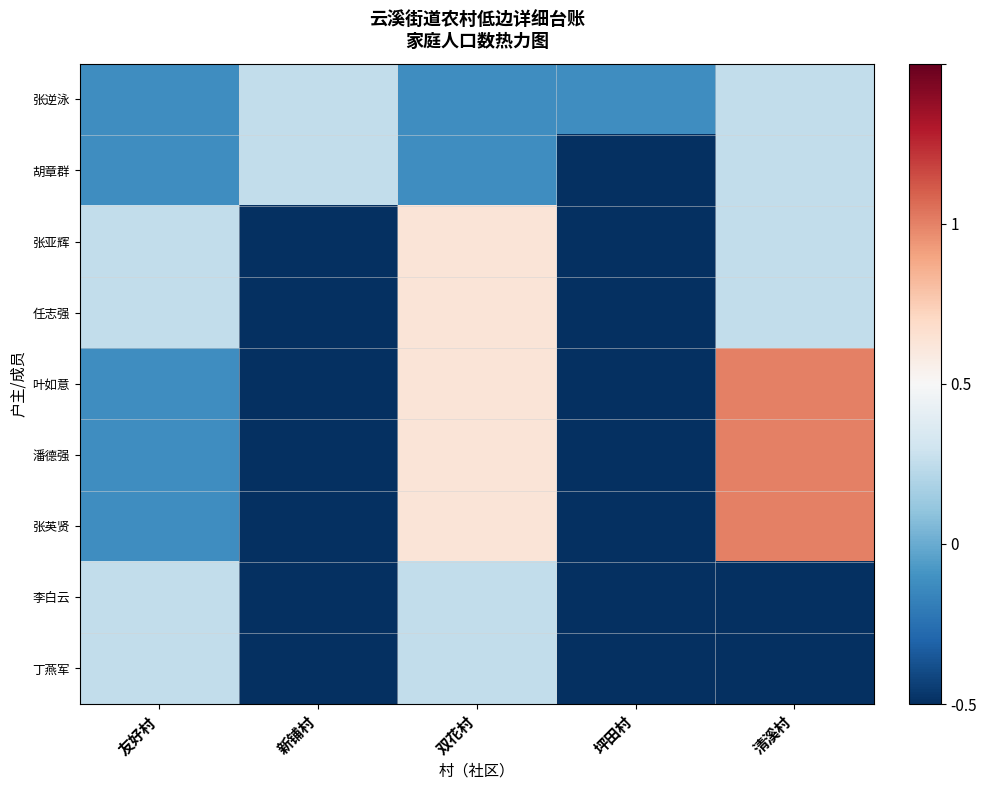

Which label corresponds to the largest value in the chart?

清溪村